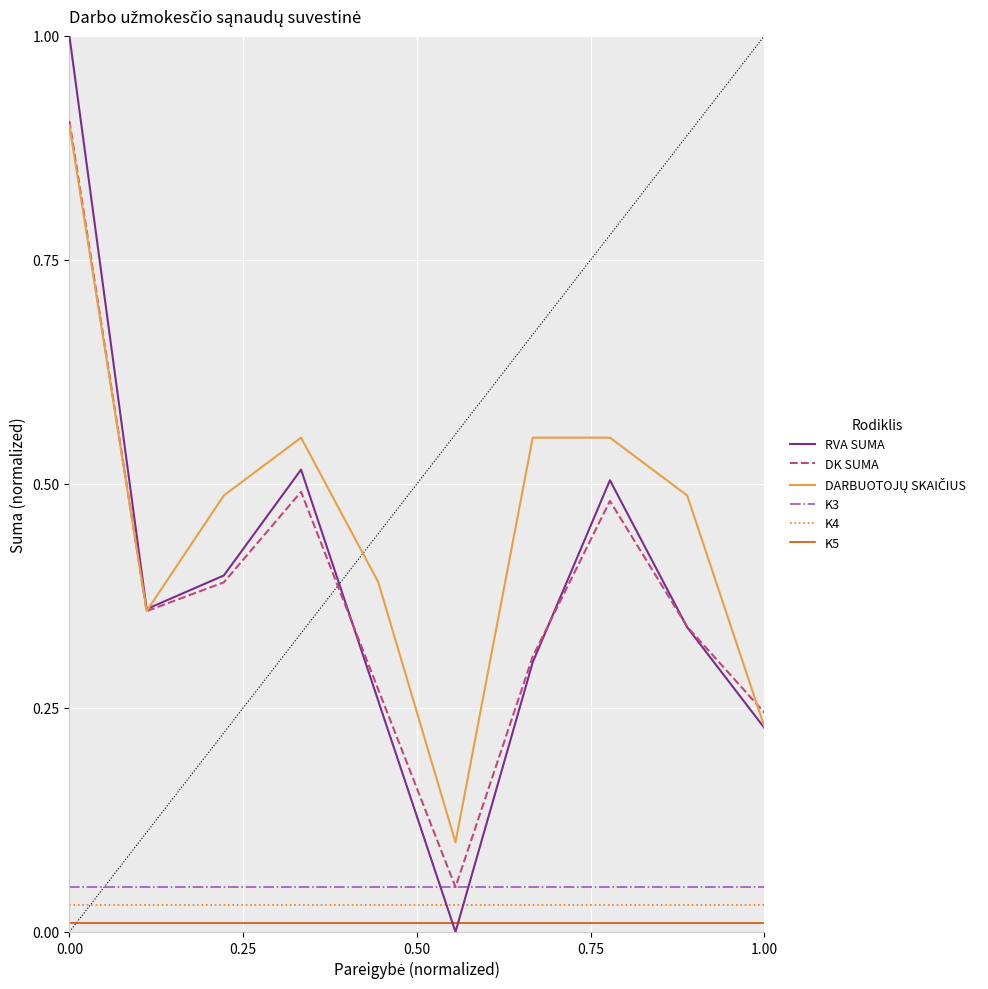

True or false: RVA SUMA and K3 intersect in this chart.

True